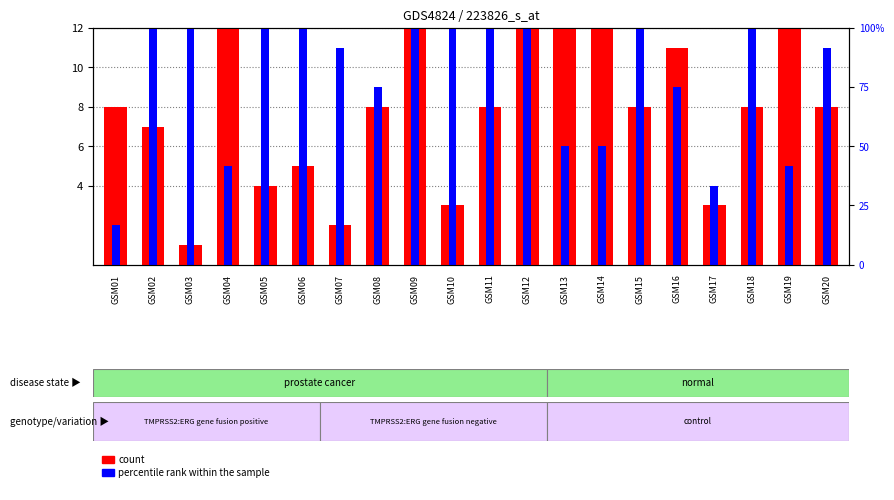

Between GSM11 and GSM19, which is larger?

GSM19